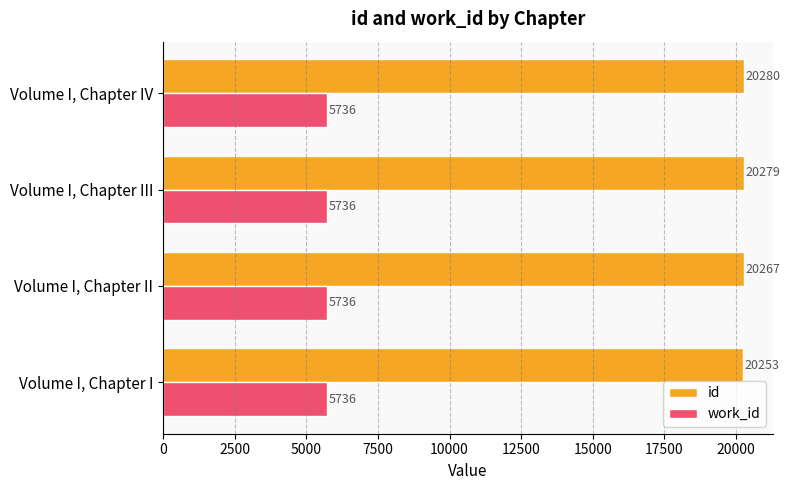

List the series in order of their peak value, lowest first.

work_id, id